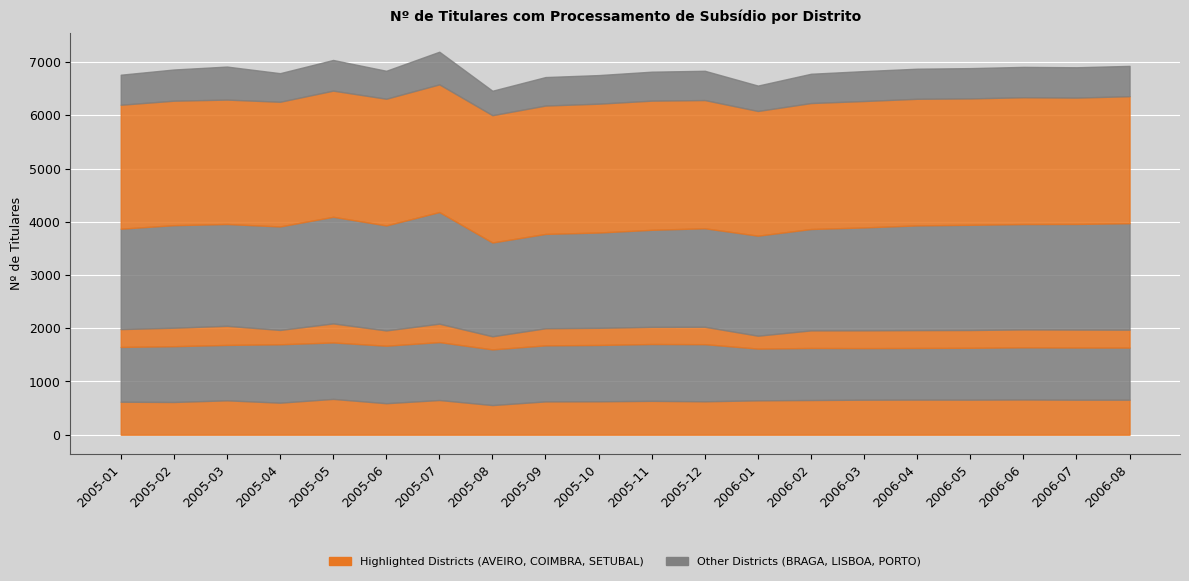

Where is the first local maximum for AVEIRO?

2005-03